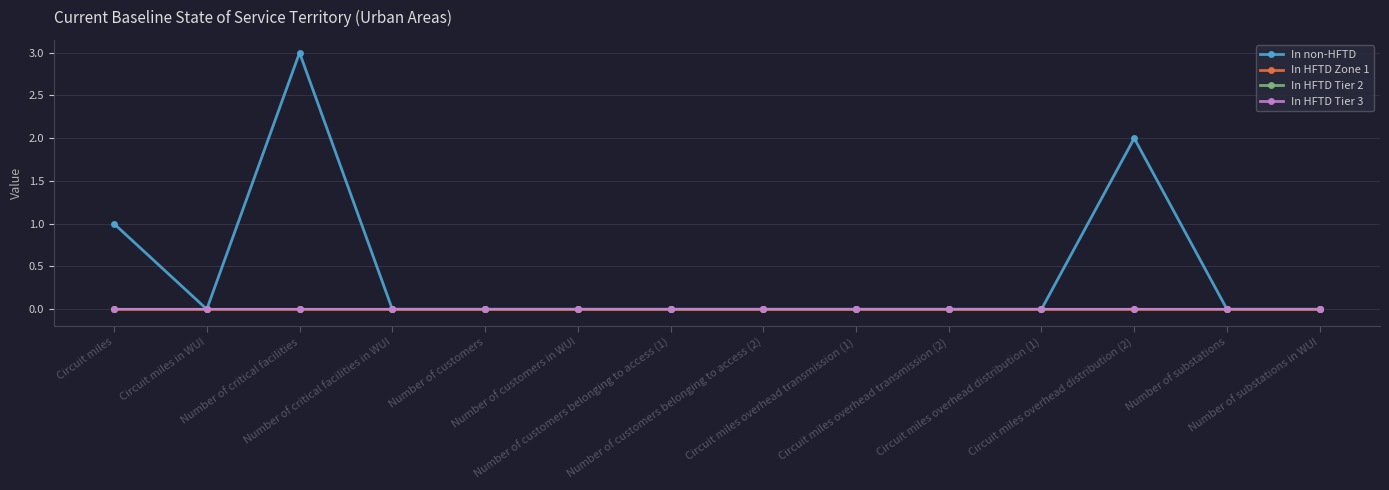

In In non-HFTD, how many points are lower than both neighbors (excluding endpoints)?

1